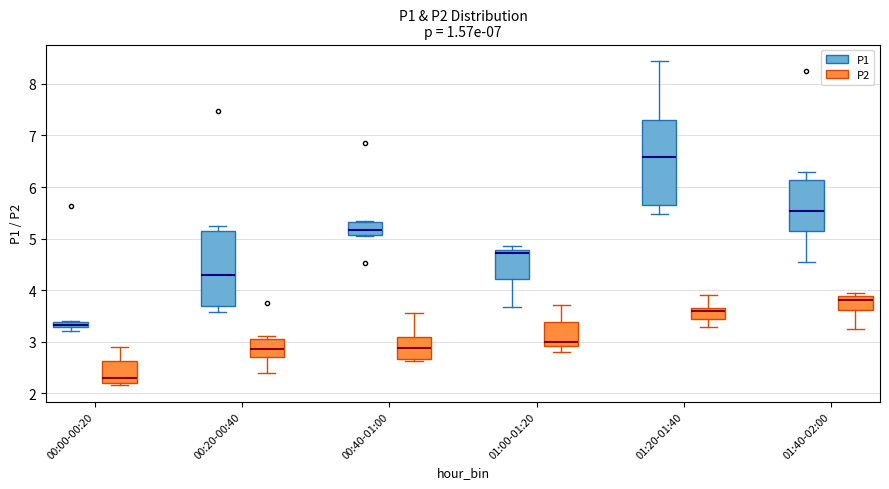

Which box's median line is the lowest?

00:00-00:20 (P2)